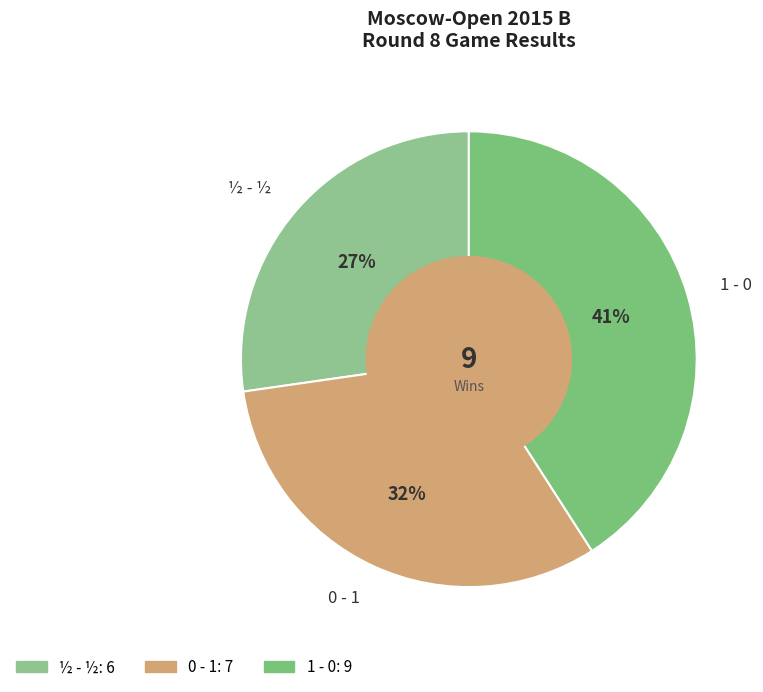

Do 1 - 0 and 0 - 1 together represent more than half of the pie?

Yes